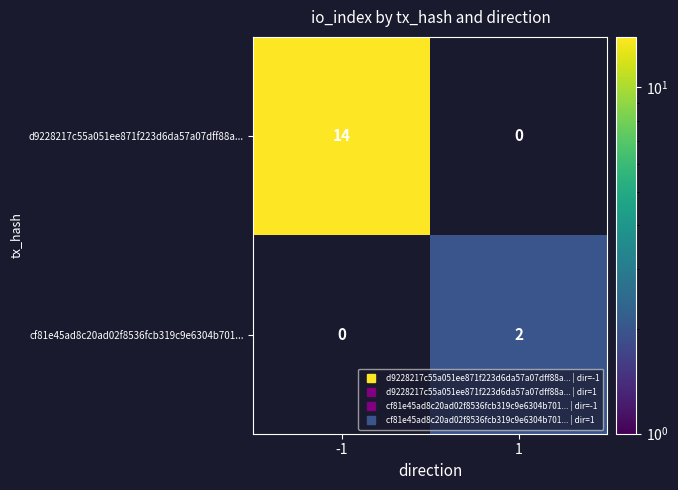

Which series has the largest range (max minus min)?

d9228217c55a051ee871f223d6da57a07dff88a...